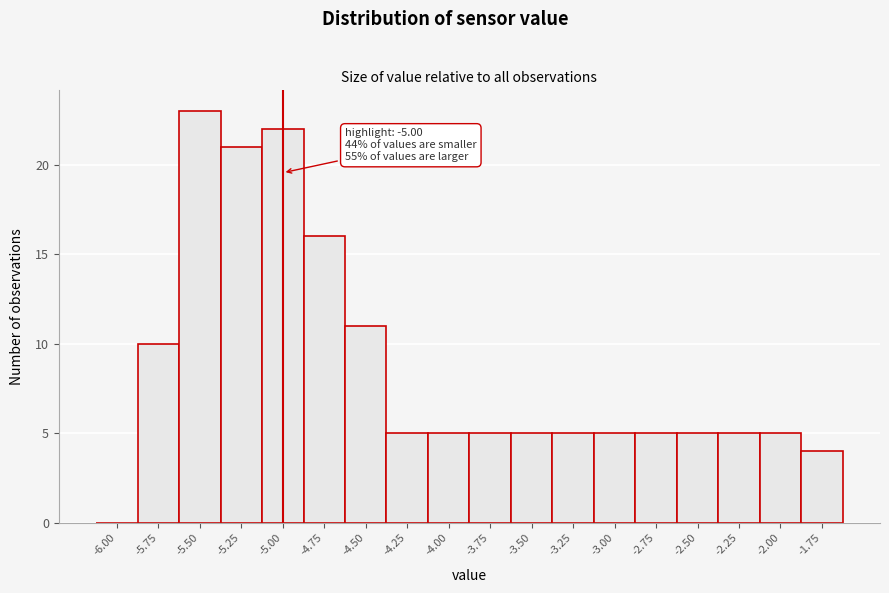

Reading right to left, what are all the values shown in this chart?

-1.75=4	-2.00=5	-2.25=5	-2.50=5	-2.75=5	-3.00=5	-3.25=5	-3.50=5	-3.75=5	-4.00=5	-4.25=5	-4.50=11	-4.75=16	-5.00=22	-5.25=21	-5.50=23	-5.75=10	-6.00=0